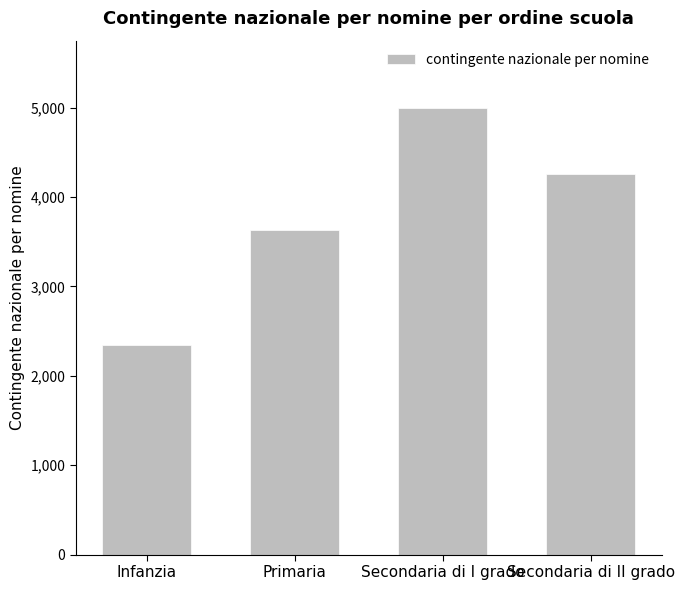

Where does the data first go above 4255?

Secondaria di I grado